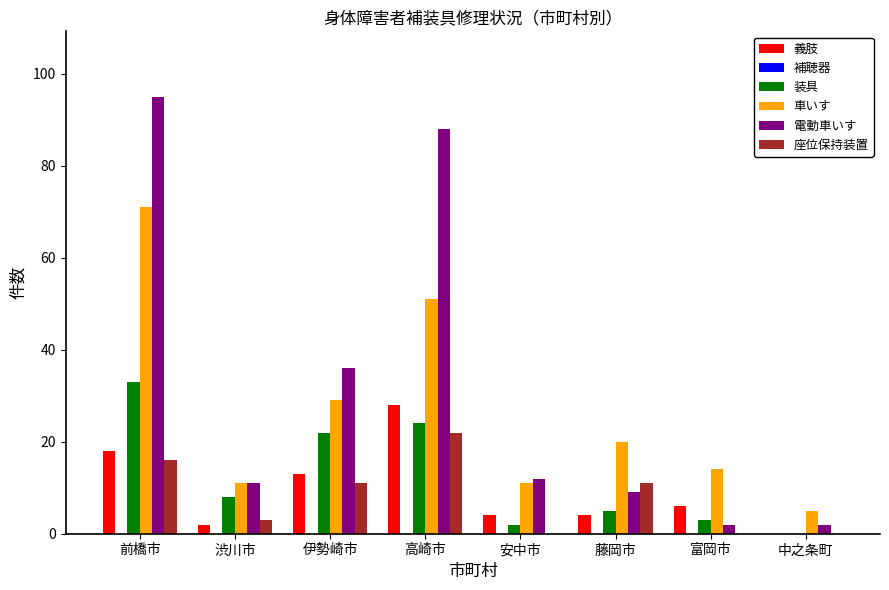

How many data points does each series have?

8